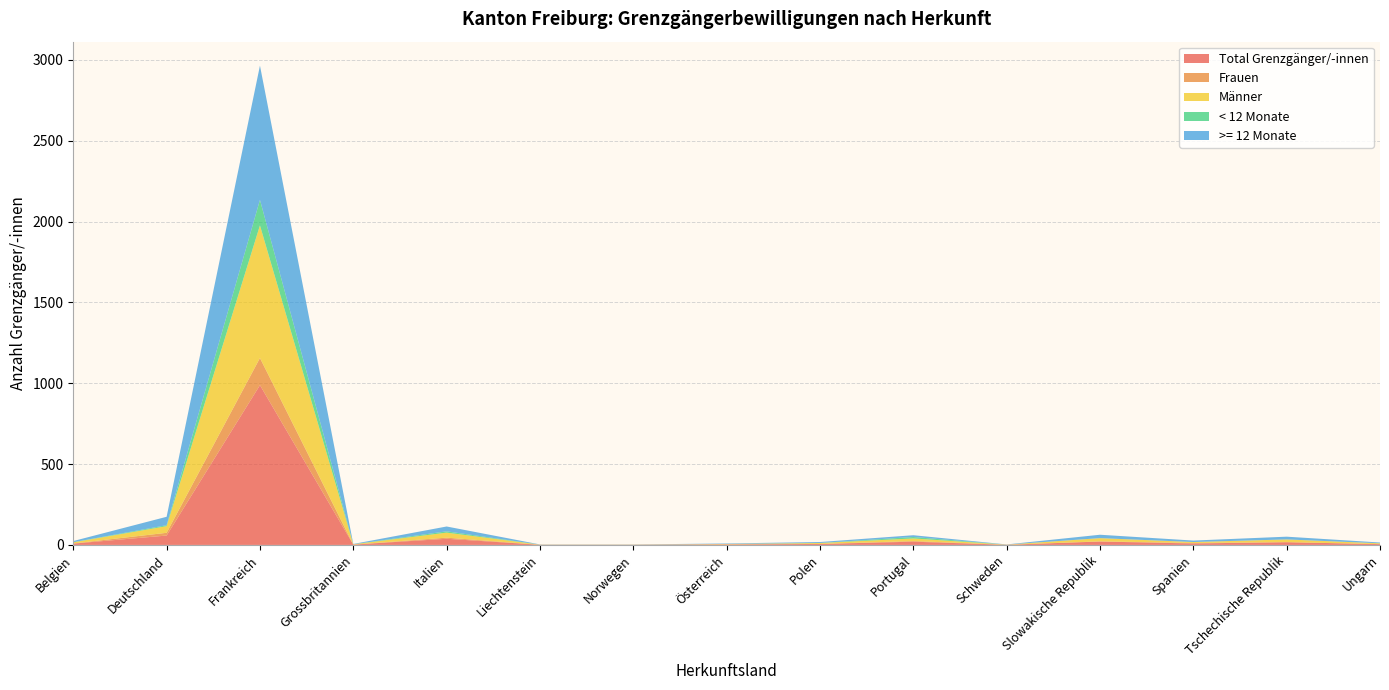

Reading left to right, list all the values displayed in this chart.

Total Grenzgänger/-innen: 8	58	988	2	38	1	1	3	6	20	1	21	9	17	5
Frauen: 1	17	168	0	7	0	0	1	0	4	0	1	3	0	0
Männer: 7	41	820	2	31	1	1	2	6	16	1	20	6	17	5
< 12 Monate: 1	6	158	0	8	0	0	0	0	9	0	0	0	0	0
>= 12 Monate: 7	52	830	2	30	1	1	3	6	11	1	21	9	17	5